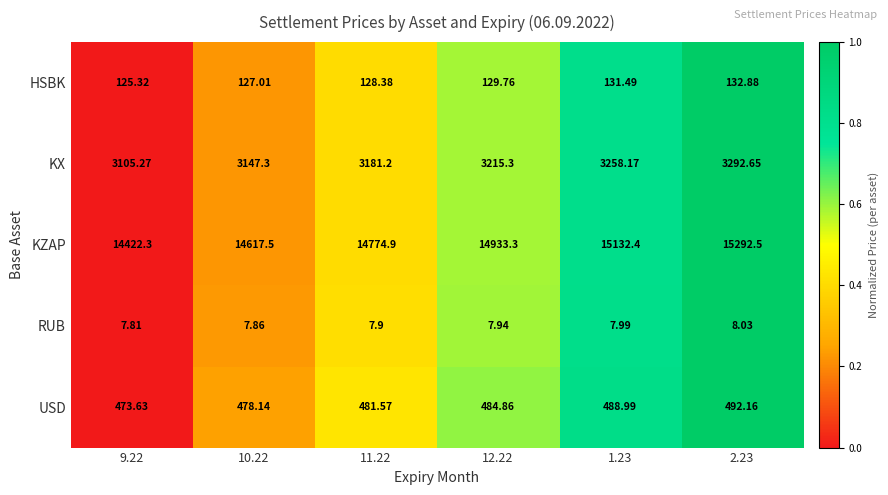

Between 11.22 and 12.22, which series saw the biggest shift?

KZAP